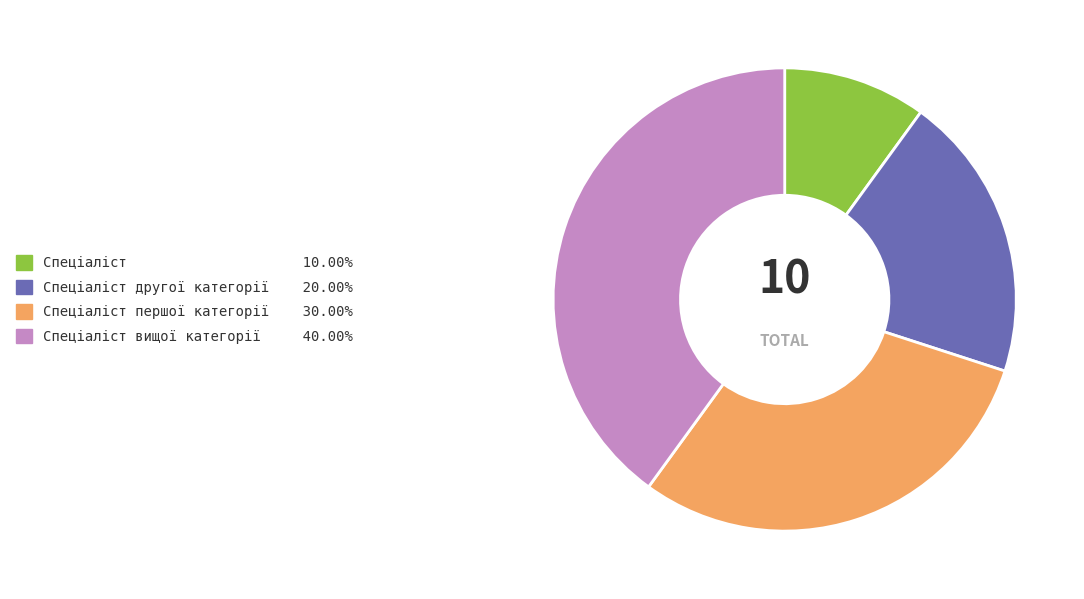

Is there a majority slice in this chart?

No